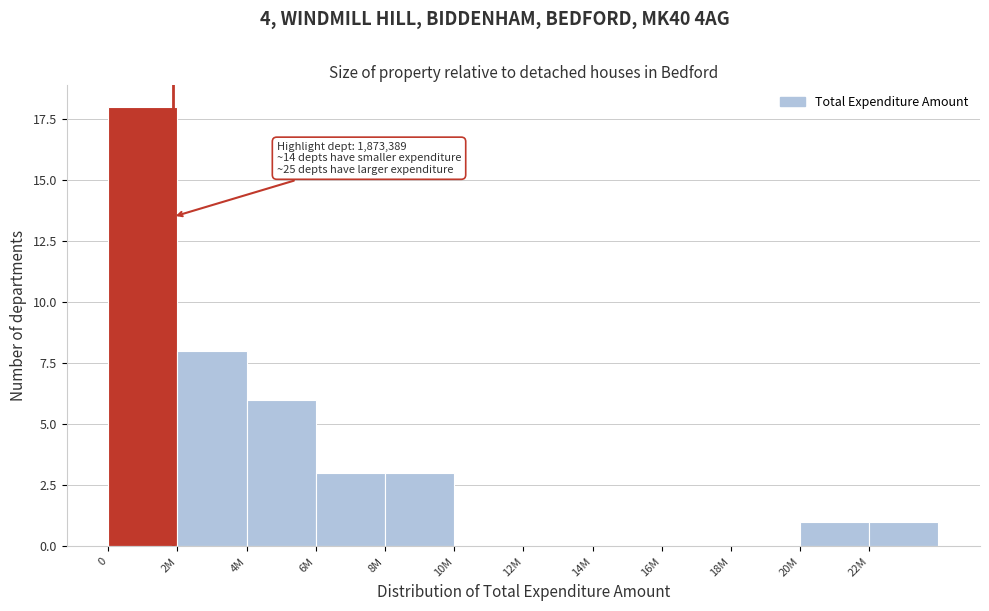

Reading left to right, what are all the values shown in this chart?

0=18	2M=8	4M=6	6M=3	8M=3	10M=0	12M=0	14M=0	16M=0	18M=0	20M=1	22M=1